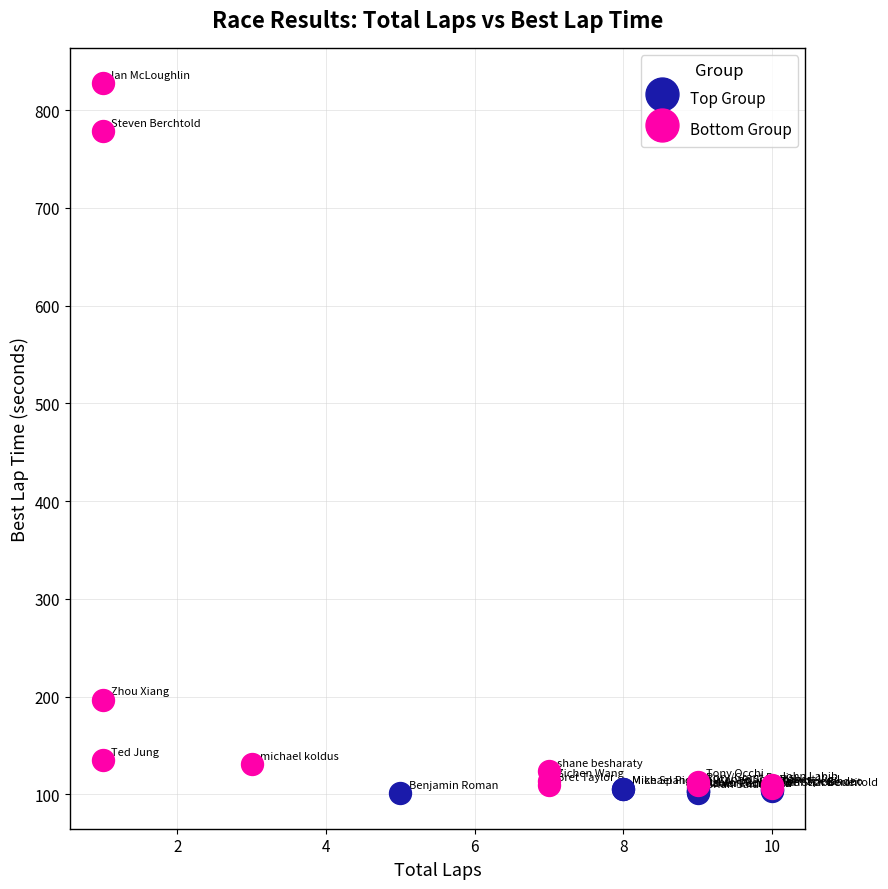

Which series reaches the maximum Y coordinate?

Bottom Group